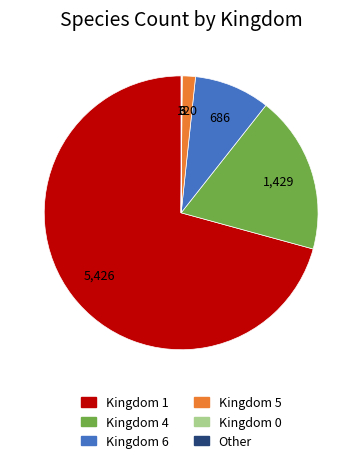

Does any single category account for the majority?

Yes